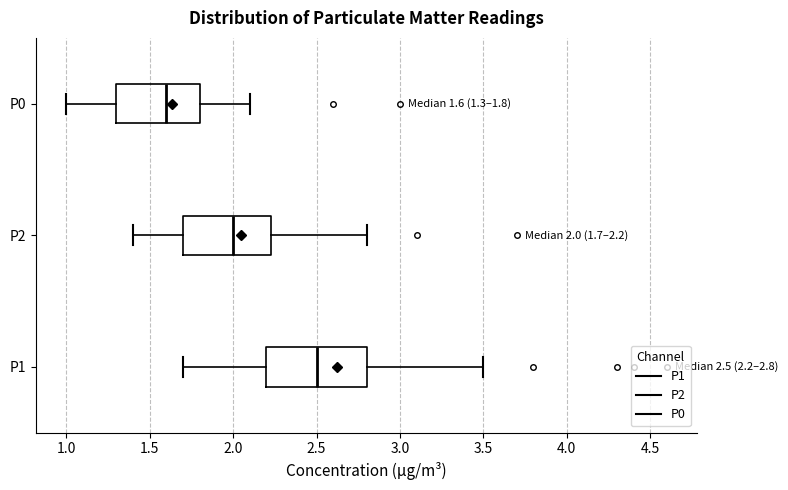

Which box's median line is the furthest to the left?

P0